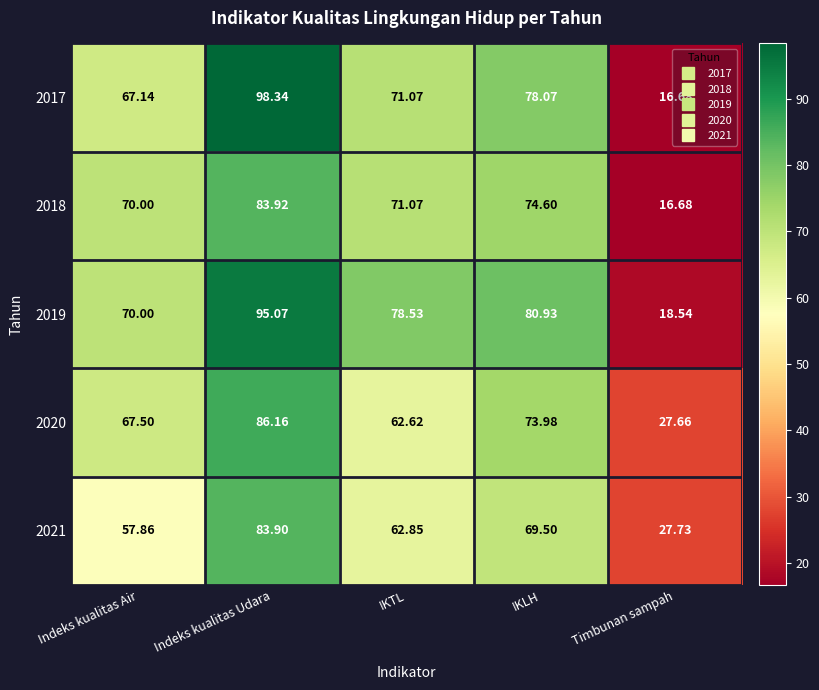

At which category does the chart reach its peak across all series?

Indeks kualitas Udara